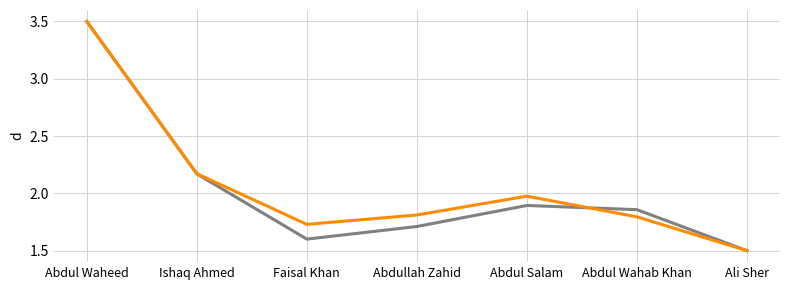

What is the smallest value displayed?

1.5